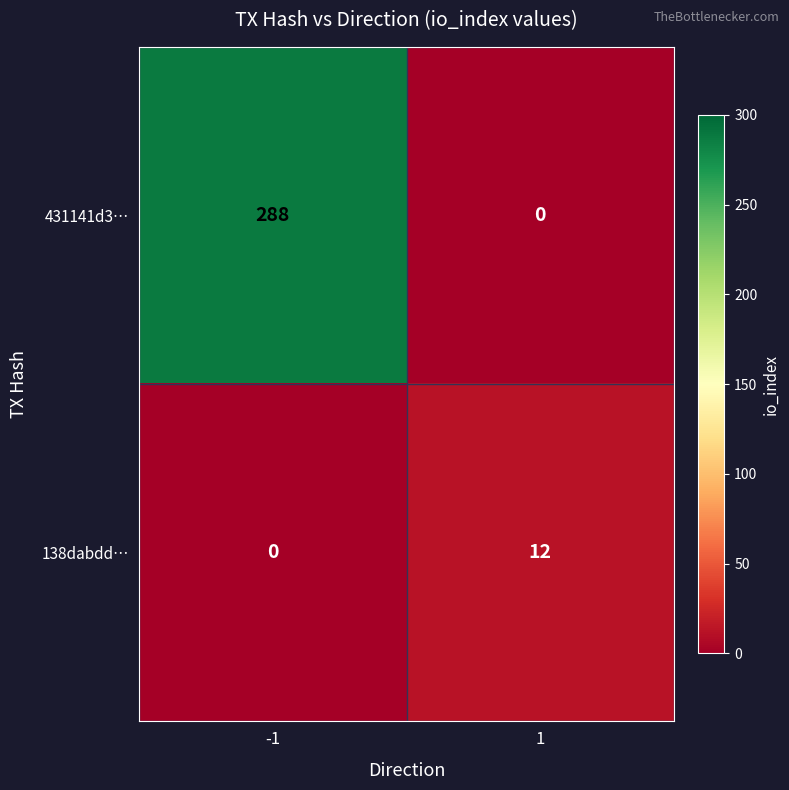

Count the number of data series in this chart.

2